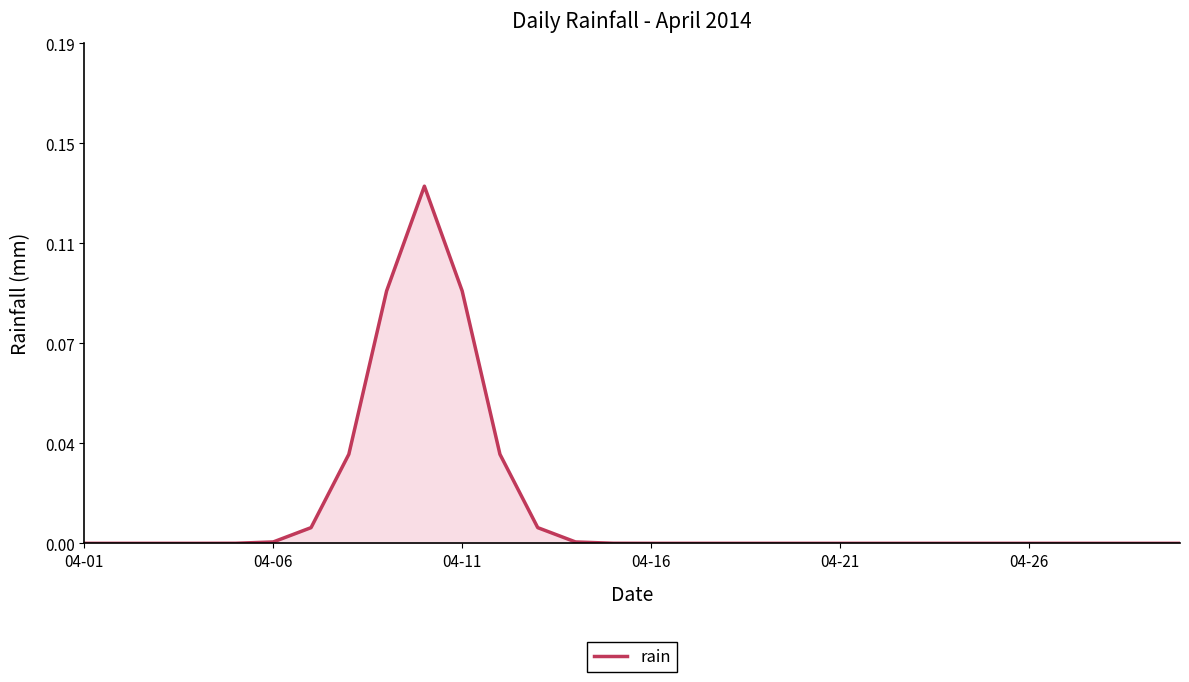

Does the chart display data point markers on the line(s)?

No